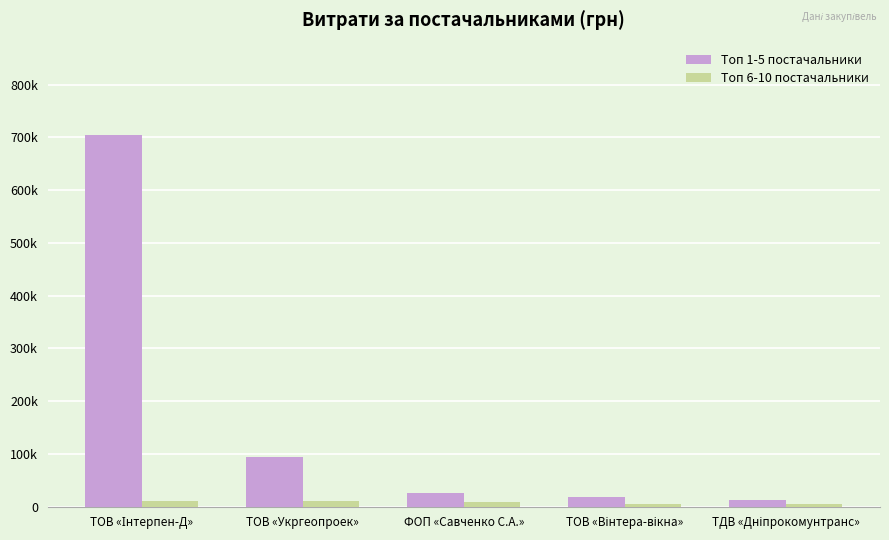

What is the spread (max minus min) of values at ТДВ «Дніпрокомунтранс»?

6960